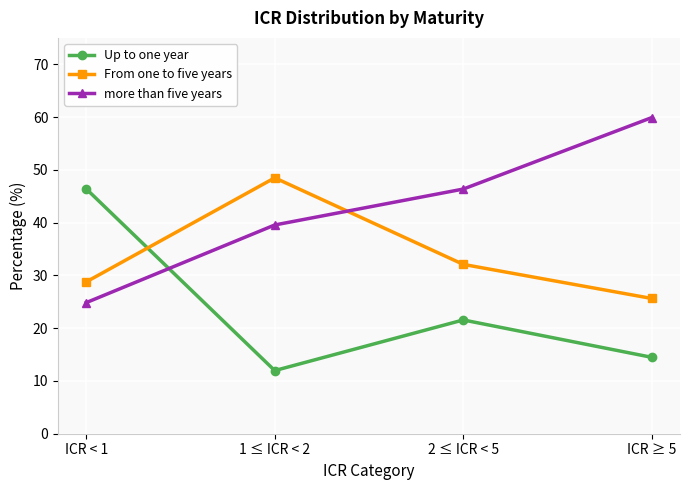

What are all the series names shown in the legend?

Up to one year, From one to five years, more than five years